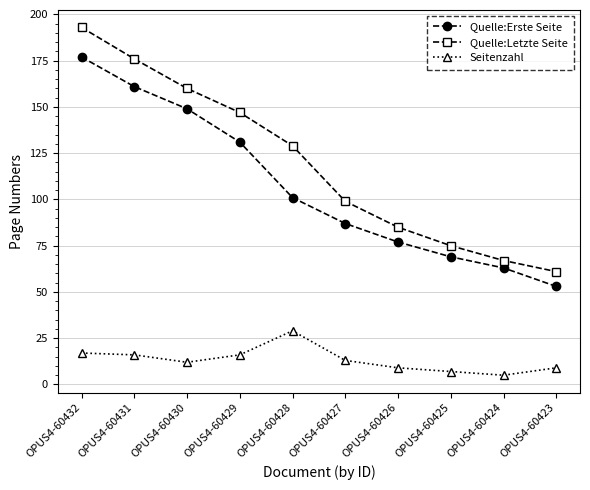

True or false: Quelle:Letzte Seite has a value of 67 at OPUS4-60424.

True